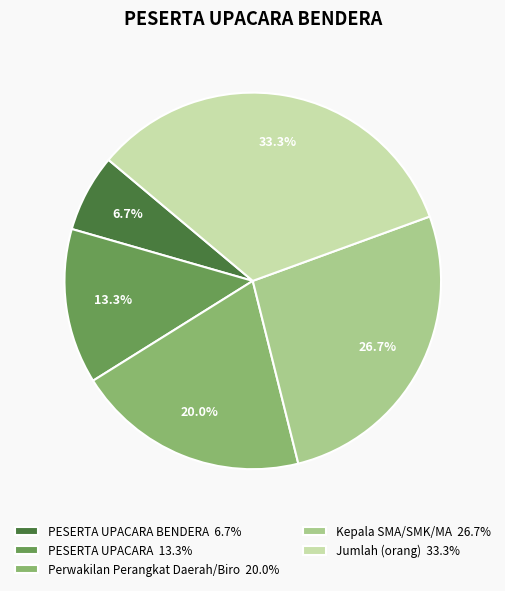

Between Perwakilan Perangkat Daerah/Biro 20.0% and PESERTA UPACARA 13.3%, which is larger?

Perwakilan Perangkat Daerah/Biro 20.0%